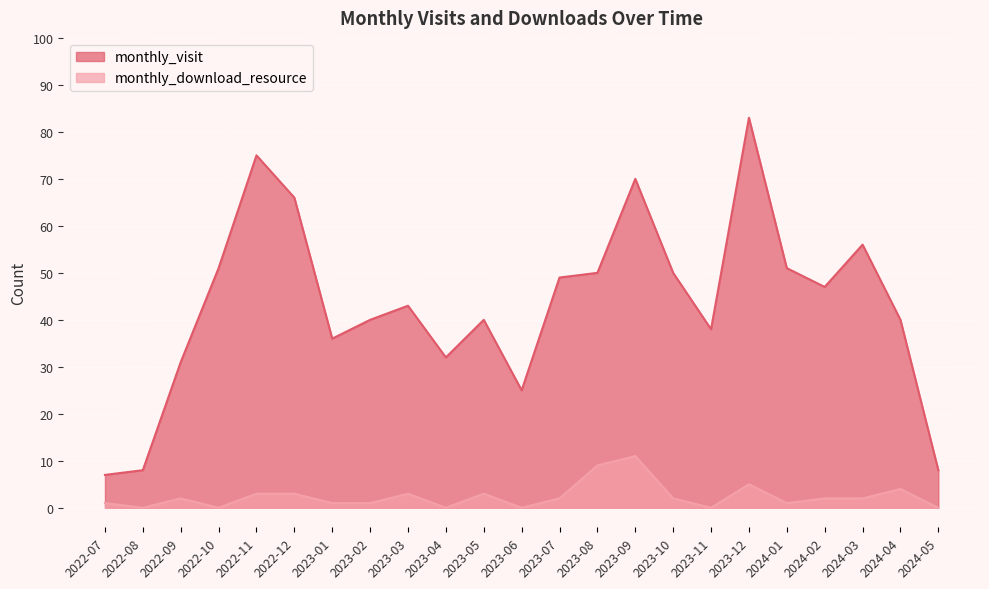

Which has a higher value, 2024-02 or 2024-05?

2024-02